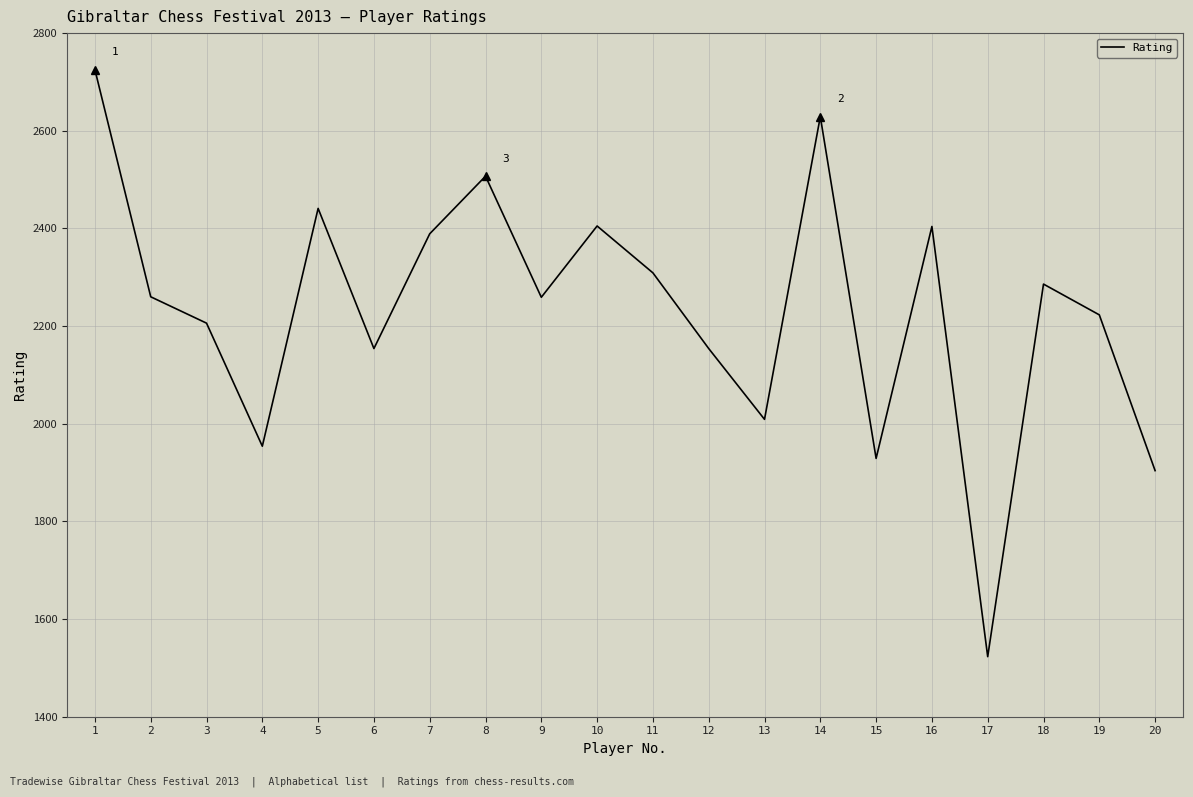

What is the difference between the maximum and minimum values?

1202